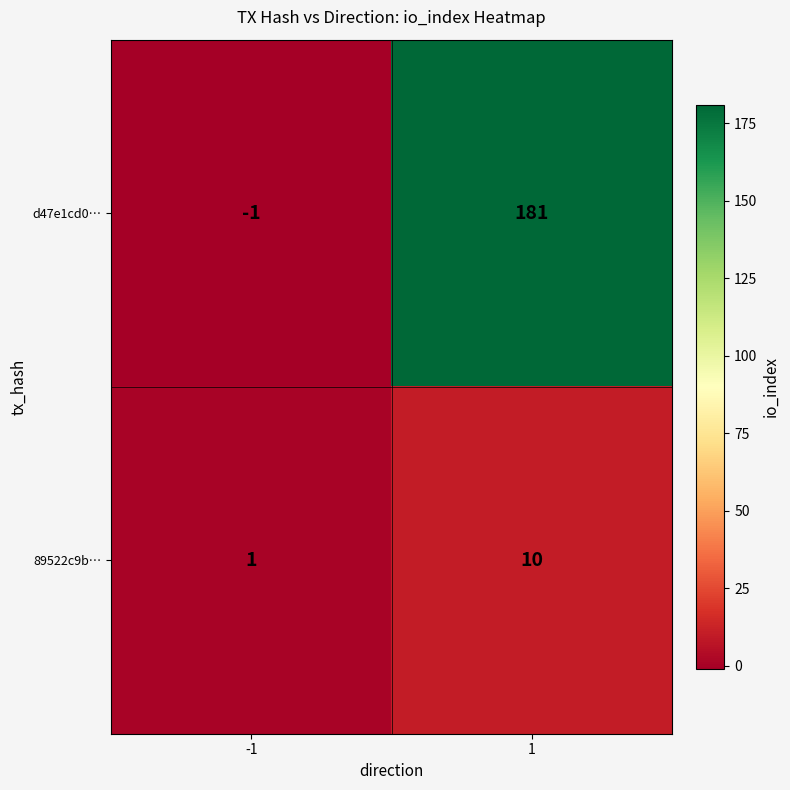

Is the value of 89522c9b… at -1 greater than the value of d47e1cd0… at 1?

No